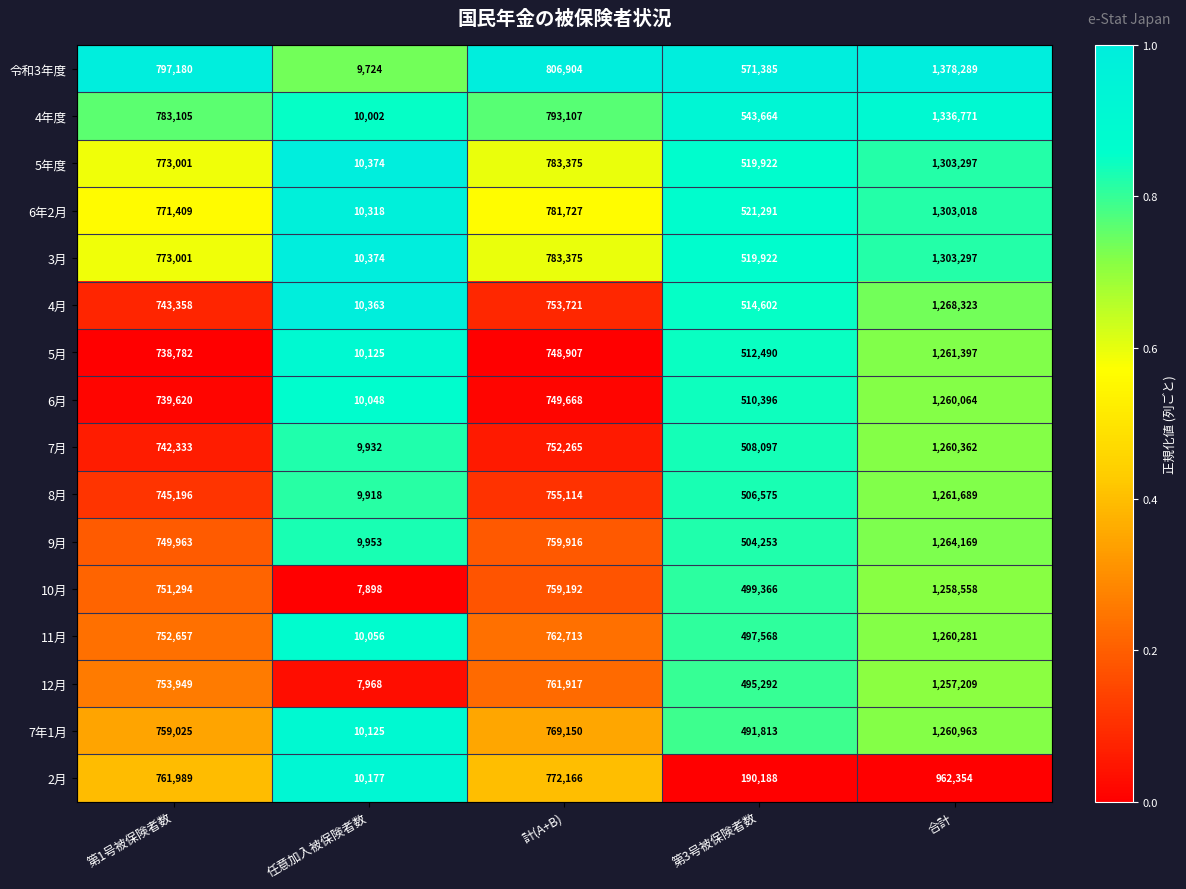

Is it true that 4年度 equals 13686 at 任意加入被保険者数?

False